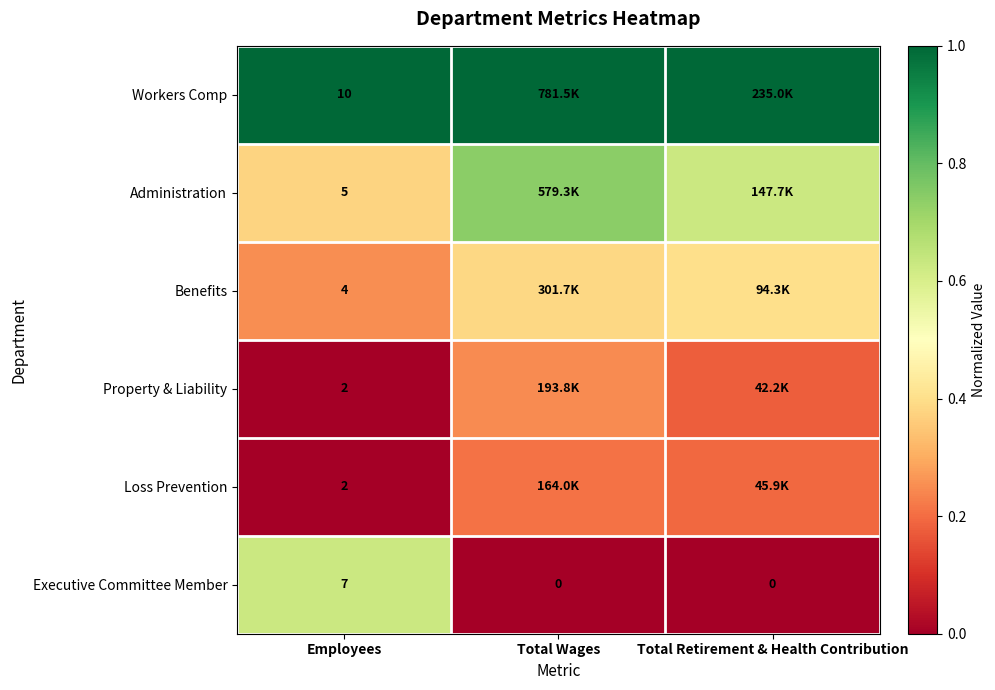

Is it true that Benefits equals 0.2 at Employees?

True